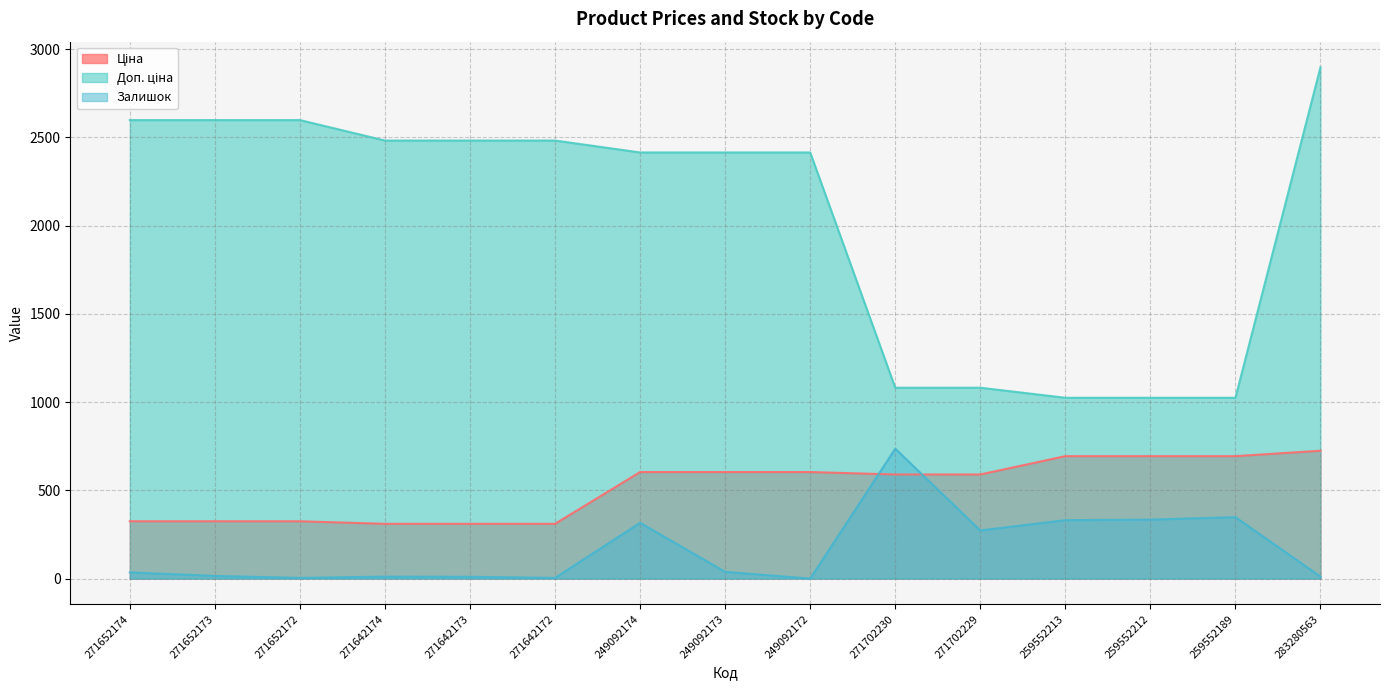

What is the difference between the maximum and minimum values in the Доп. ціна series?

1873.2